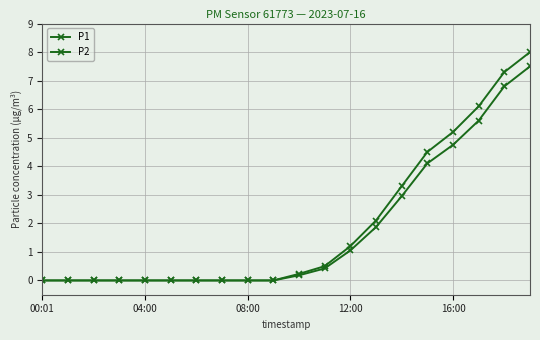

How many lines are shown in the chart?

2